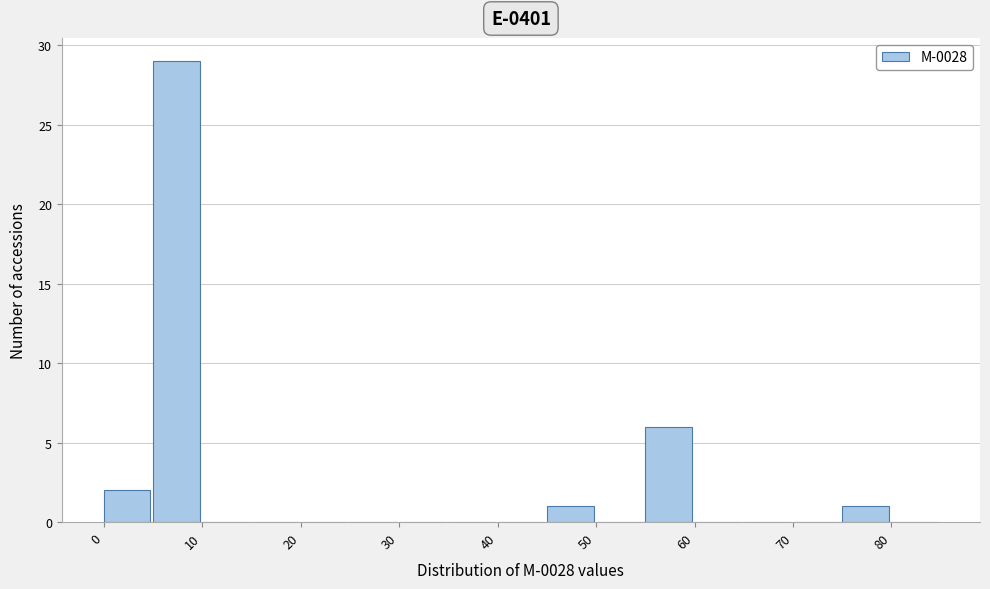

Over which range of the x-axis is the bar tallest?

5 to 10